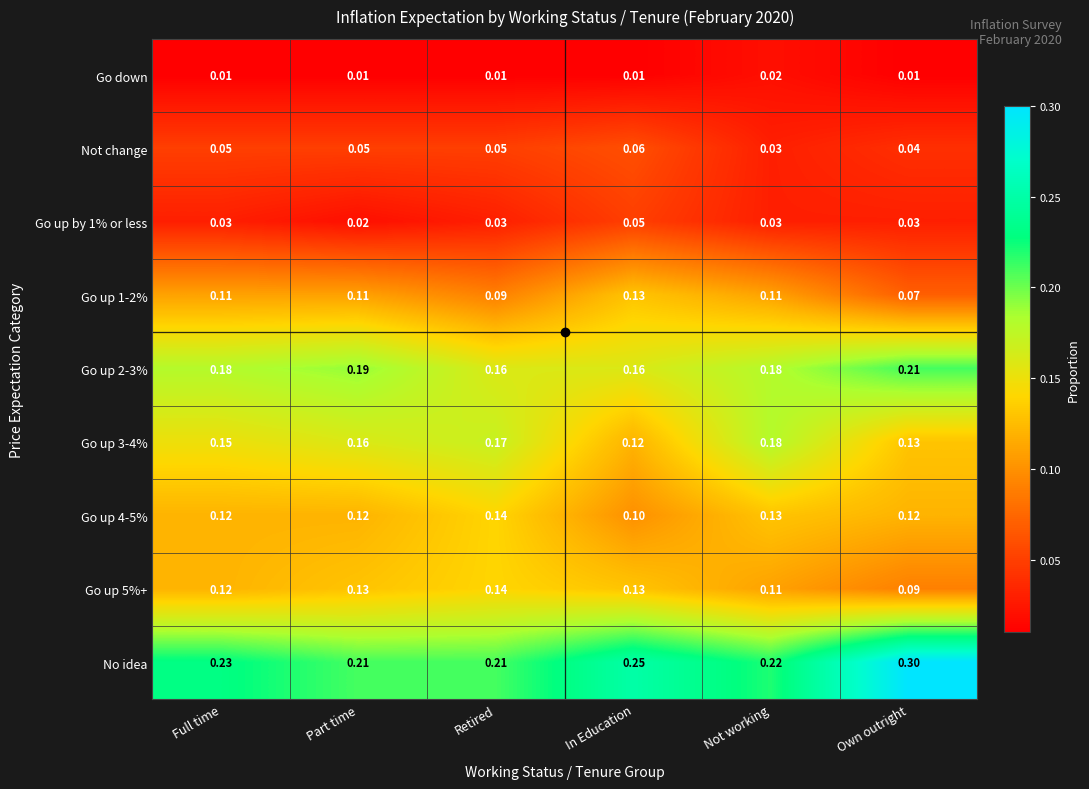

Which series has the largest total across all categories?

No idea